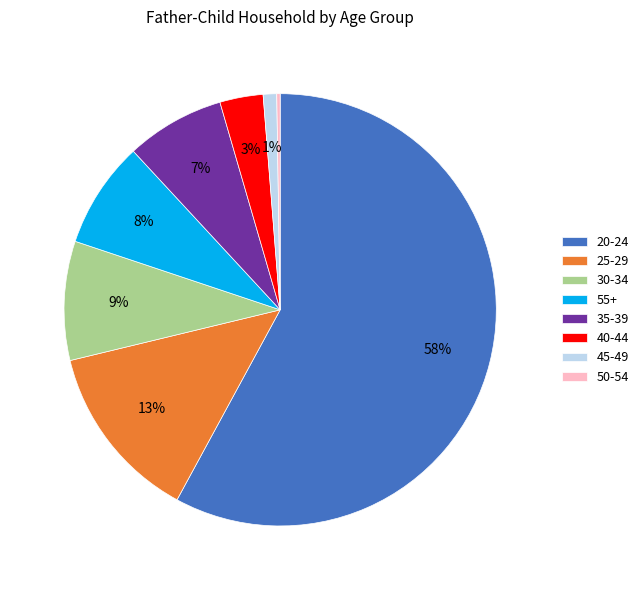

What percentage is the 25-29 slice, to the nearest percent?

13%